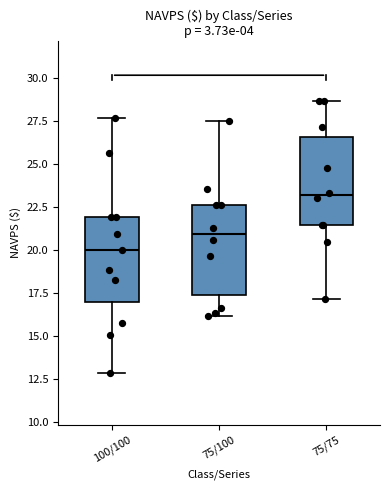

Reading left to right, transcribe this box plot: for each box, give where its median line is, the range the box spans, and where its two whiskers end, as read against the y-axis. The values are not printed on the chart, so give them approximately, as read against the axis.

100/100: median 20.0, box 17.0 to 22.0, whiskers 13.0 to 27.5
75/100: median 21.0, box 17.5 to 22.5, whiskers 16.0 to 27.5
75/75: median 23.0, box 21.5 to 26.5, whiskers 17.0 to 28.5